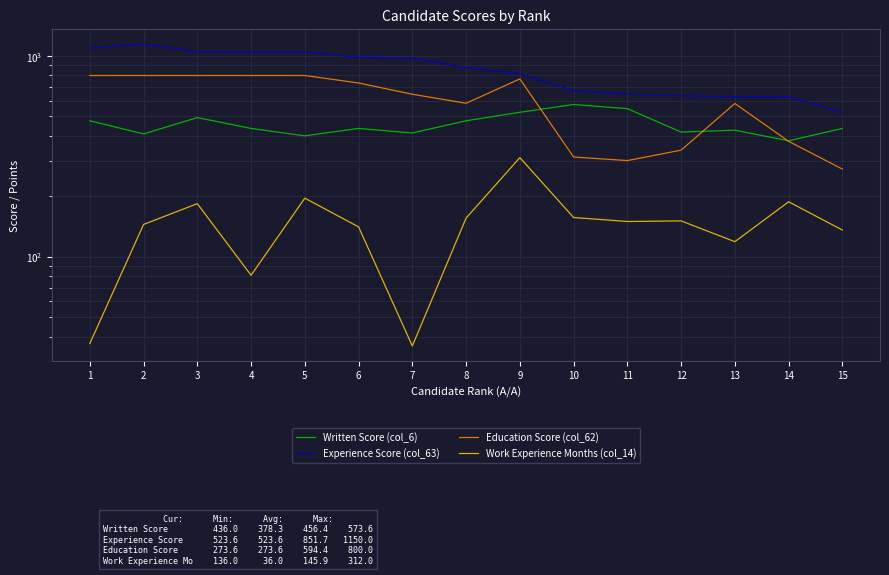

The value of Written Score (col_6) at 9 is 524.8. True or false?

True